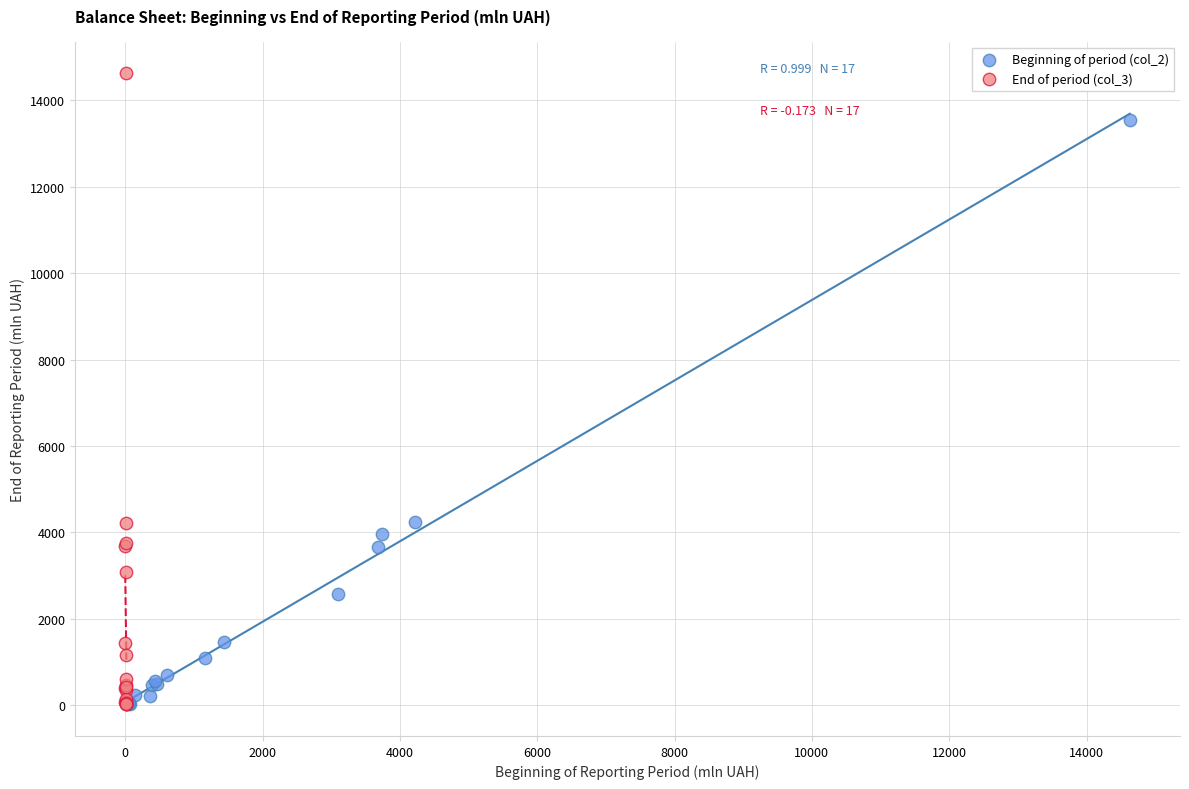

Which series reaches the maximum Y coordinate?

End of period (col_3)